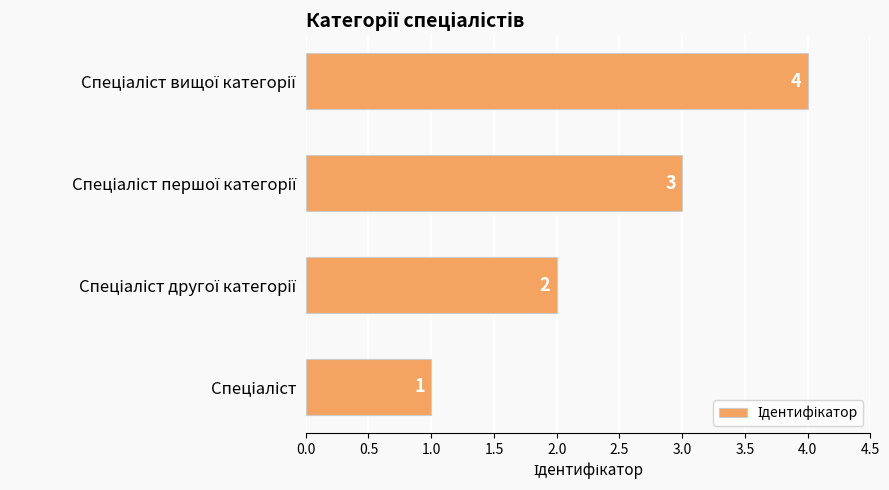

What is the maximum value shown in the chart?

4